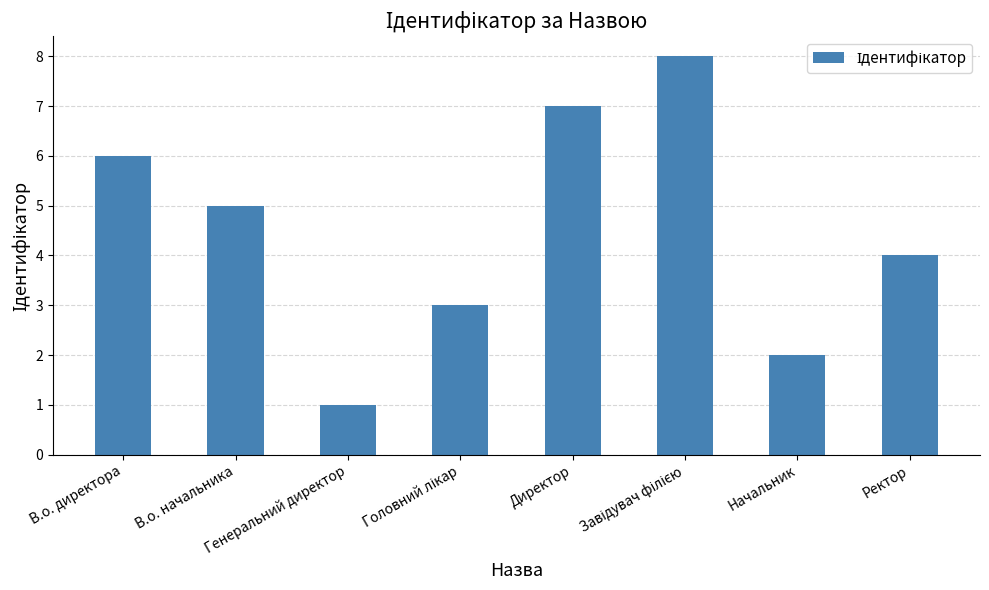

What is the value of the 5th bar from the left?

7